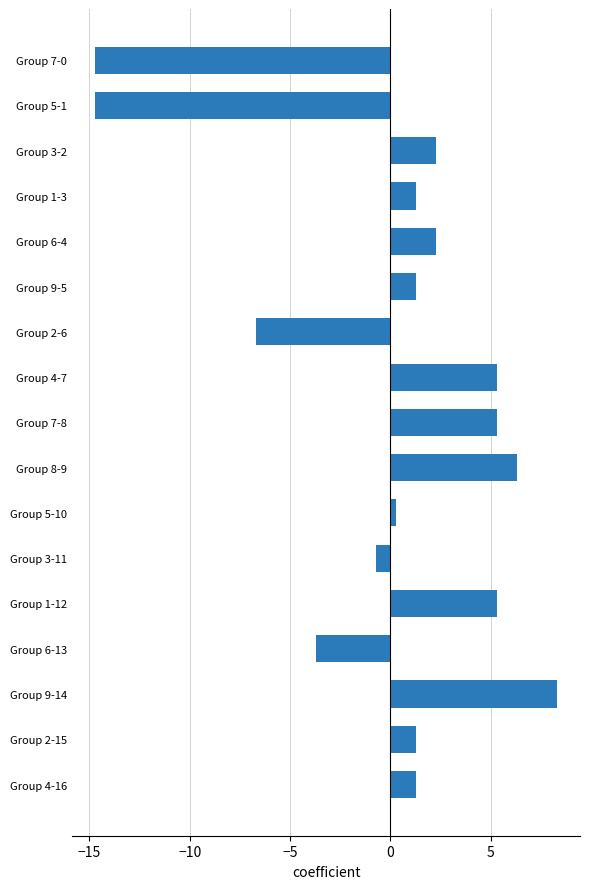

Are the bars grouped side by side (vs. stacked)?

No